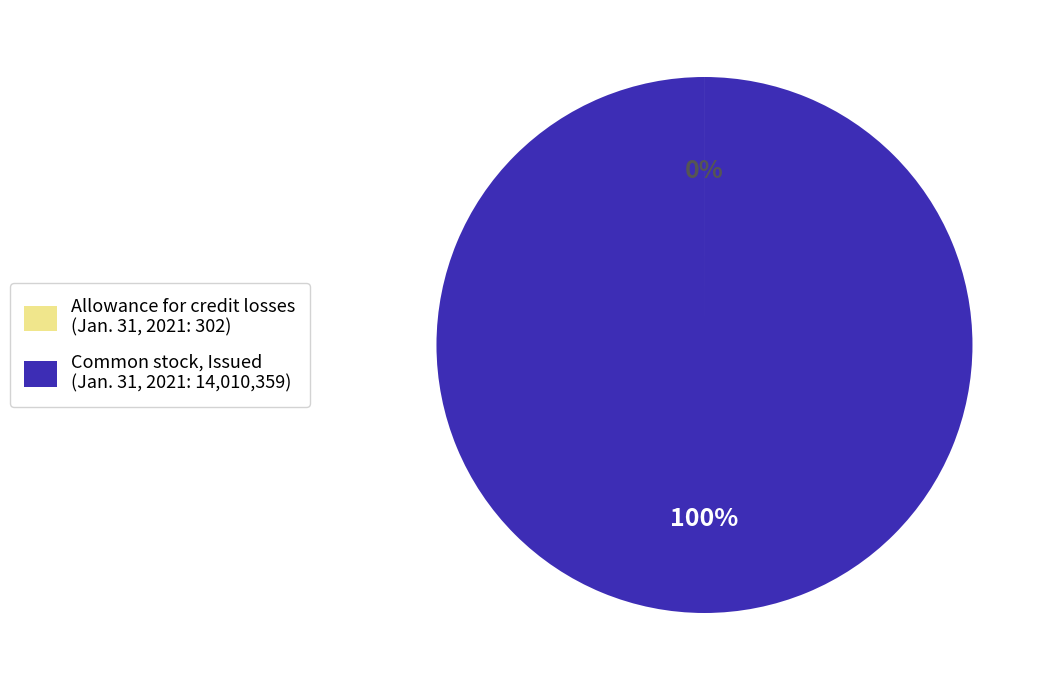

To the nearest percent, what is the average slice percentage?

50%